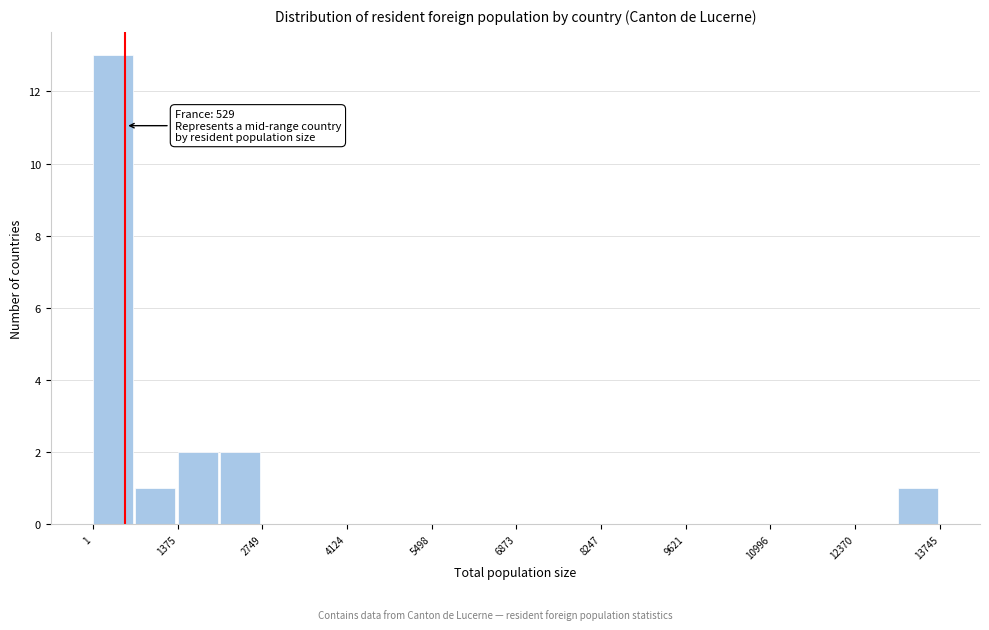

Read against the x-axis, roughly where is the centre of the tallest bar?

400